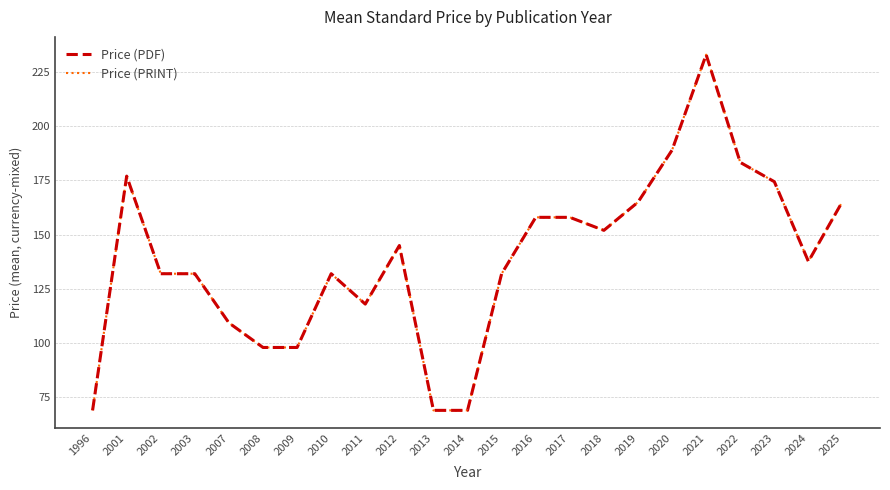

Is this an area chart (filled region under the line)?

No